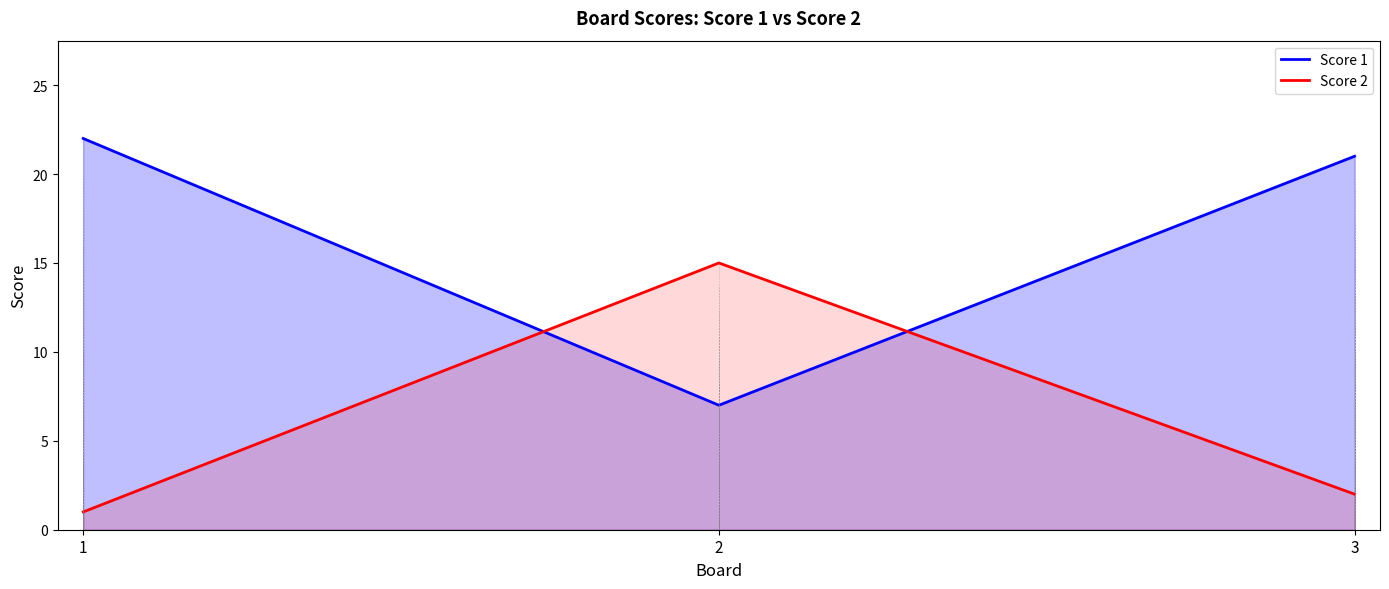

Which series changed the most between 1 and 2?

Score 1